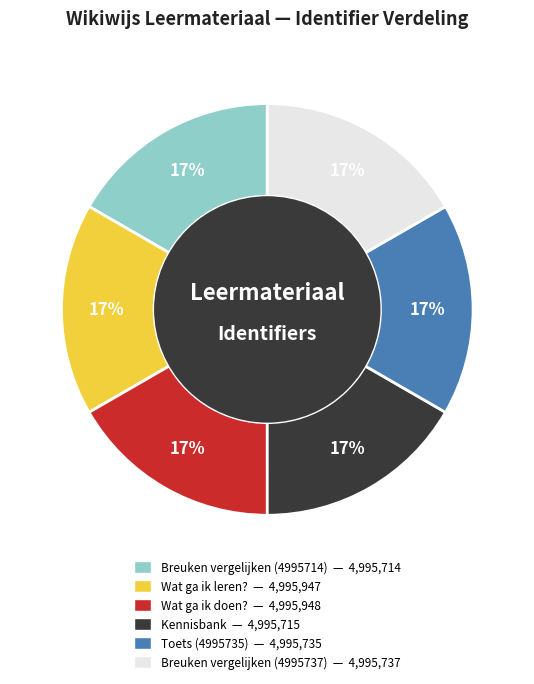

To the nearest percent, what percentage of the pie is Wat ga ik doen??

17%